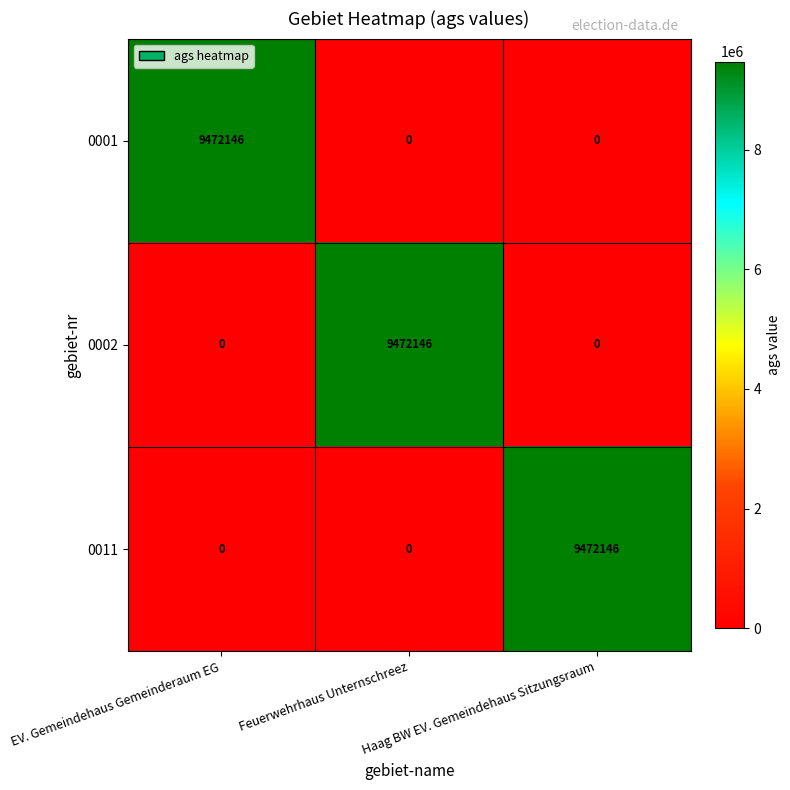

At how many categories does at least one series exceed 4023263?

3